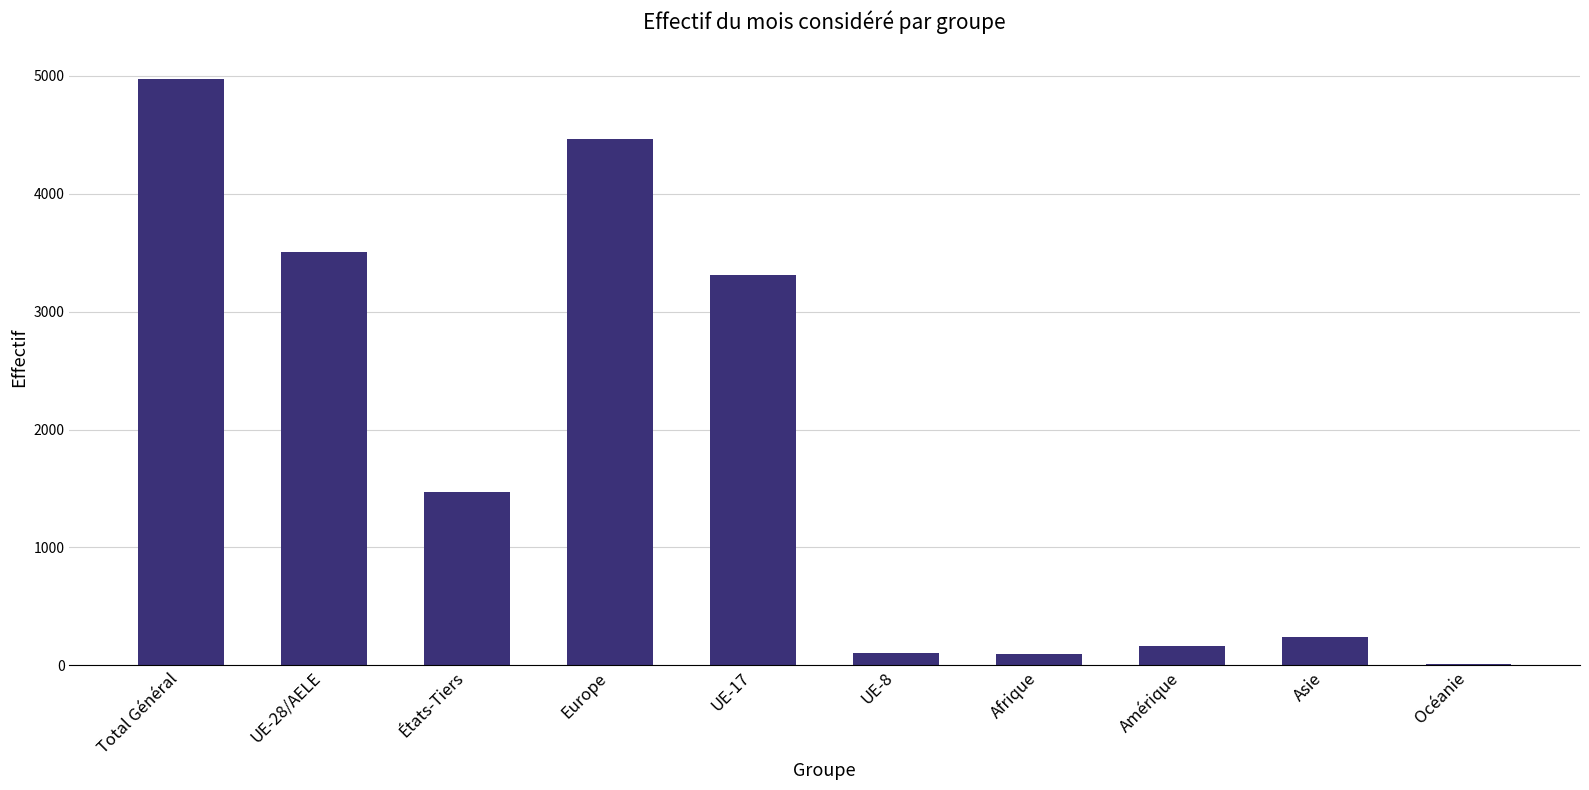

What is the sum of all values?

18346